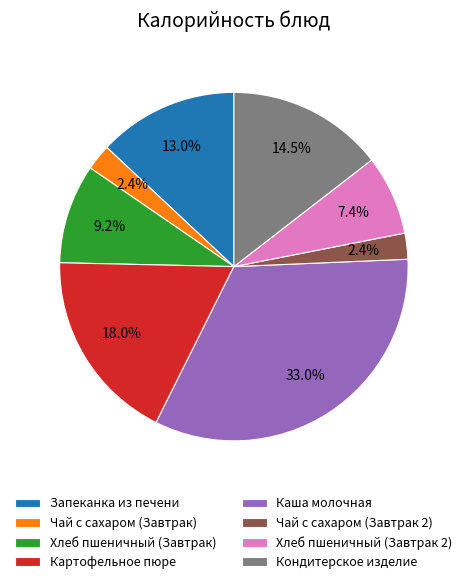

Which slice is the largest?

Каша молочная